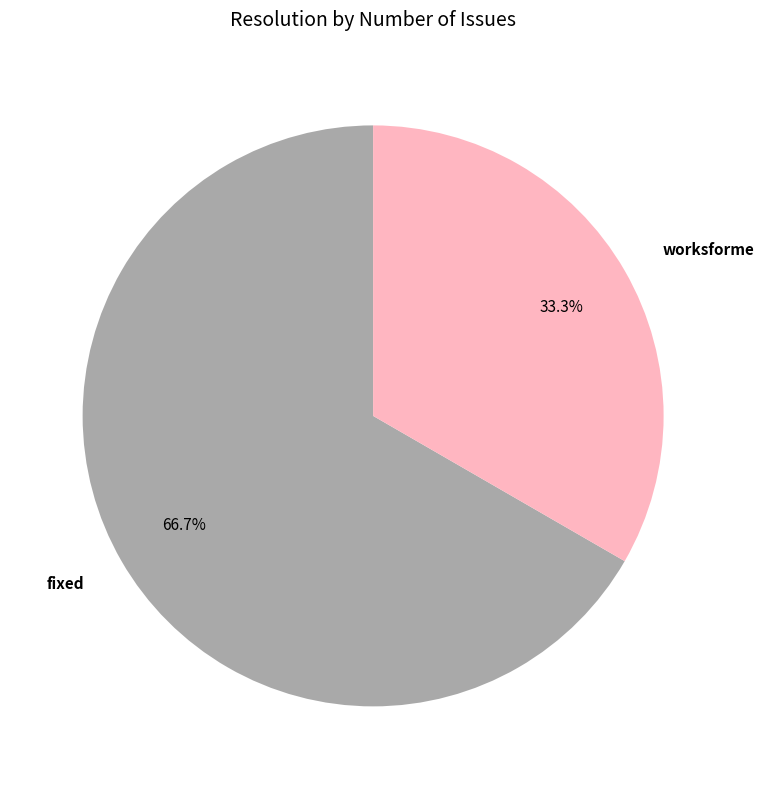

Is the sum of fixed and worksforme greater than half?

Yes